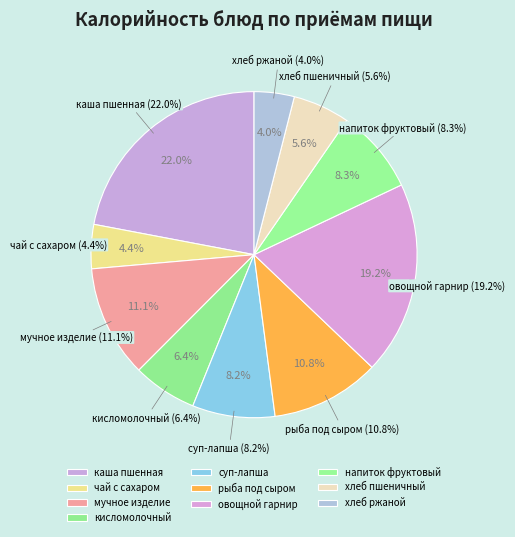

To the nearest percent, what is the difference between the сложный овощной гарнир and каша молочная пшенная с маслом slice percentages?

3%